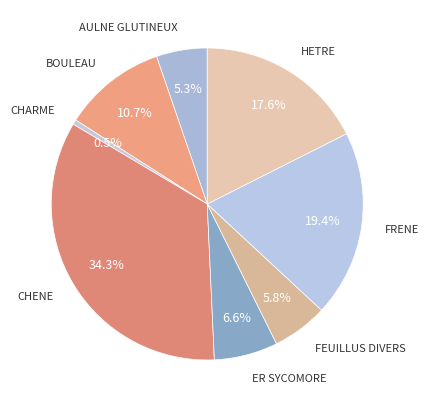

How much of the chart is everything except HETRE?

82.4%